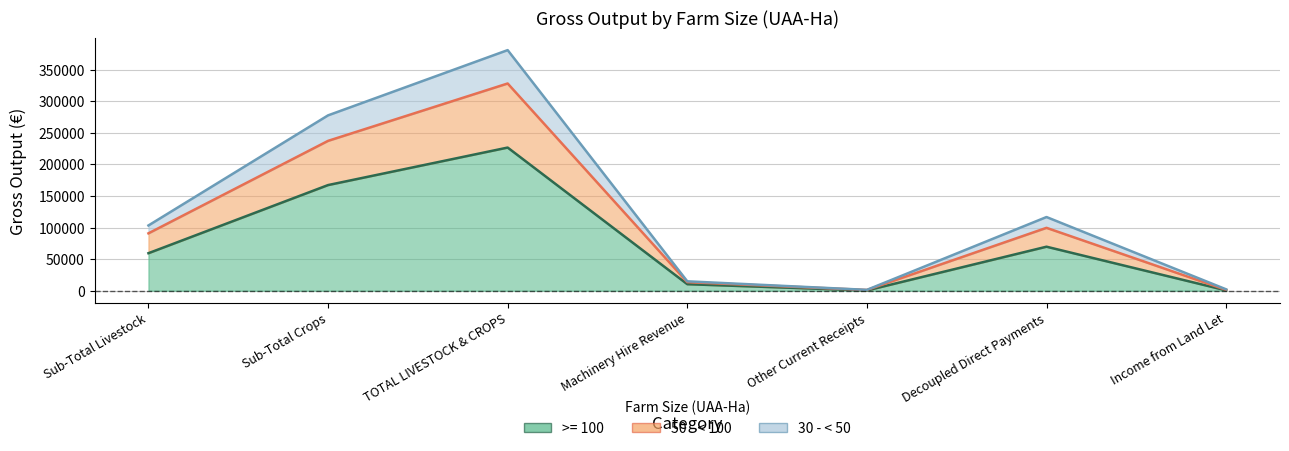

Which category has the lowest value in the 30 - < 50 series?

Other Current Receipts